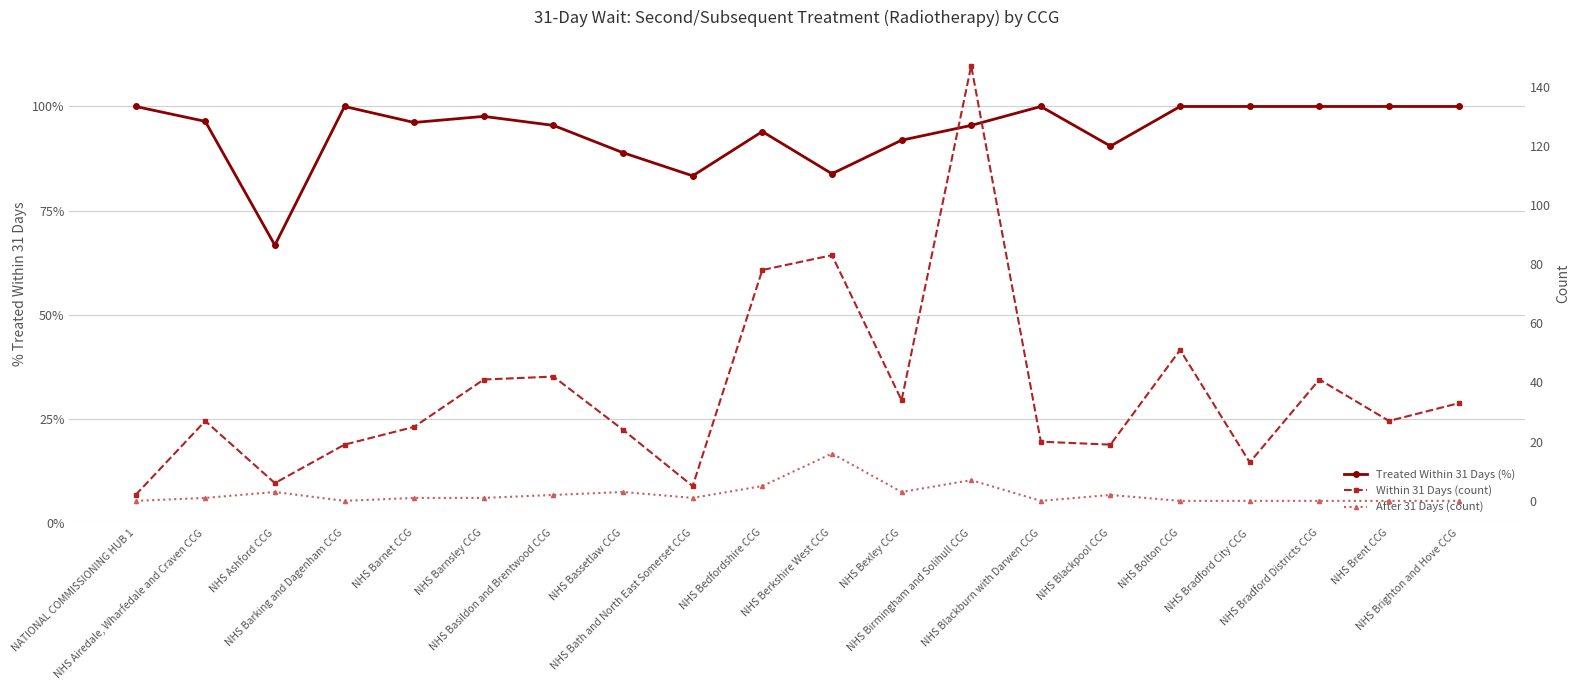

At NHS Bradford City CCG, list the series in order from smallest to largest.

After 31 Days (count), Treated Within 31 Days (%), Within 31 Days (count)